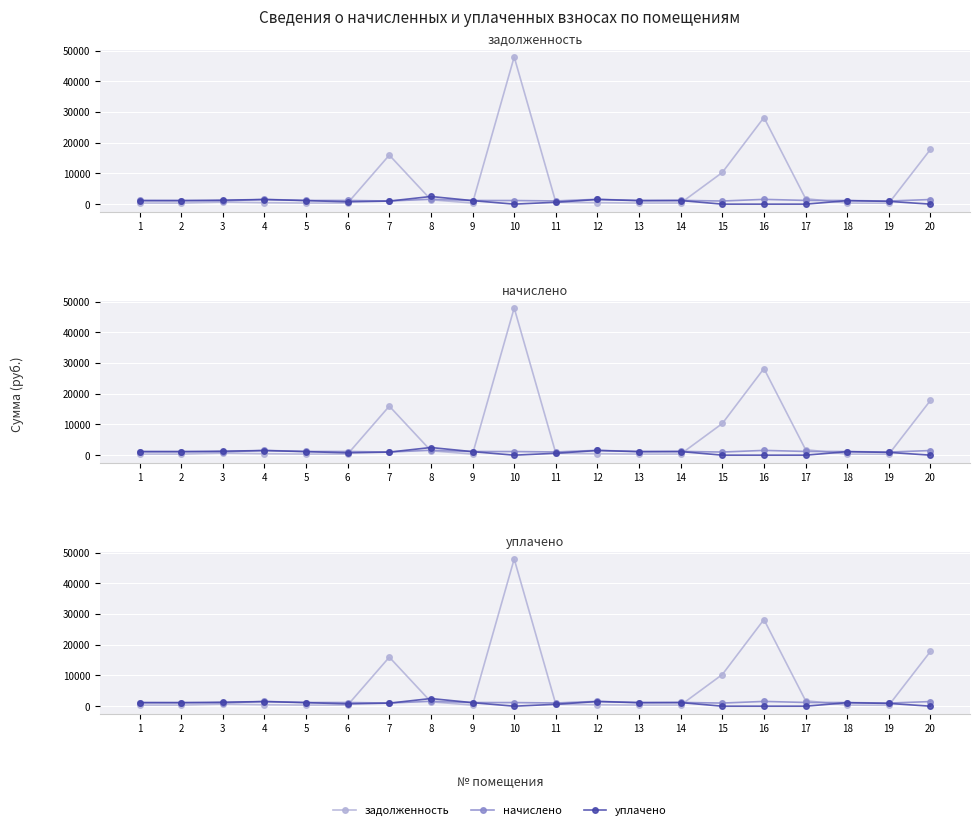

True or false: уплачено and начислено cross at least once.

True